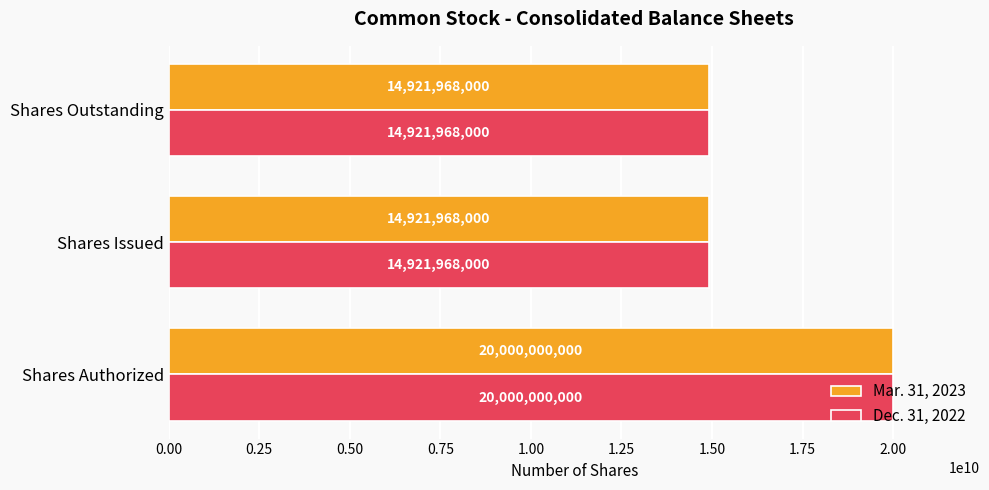

The value of Mar. 31, 2023 at Shares Authorized is 20000000000. True or false?

True